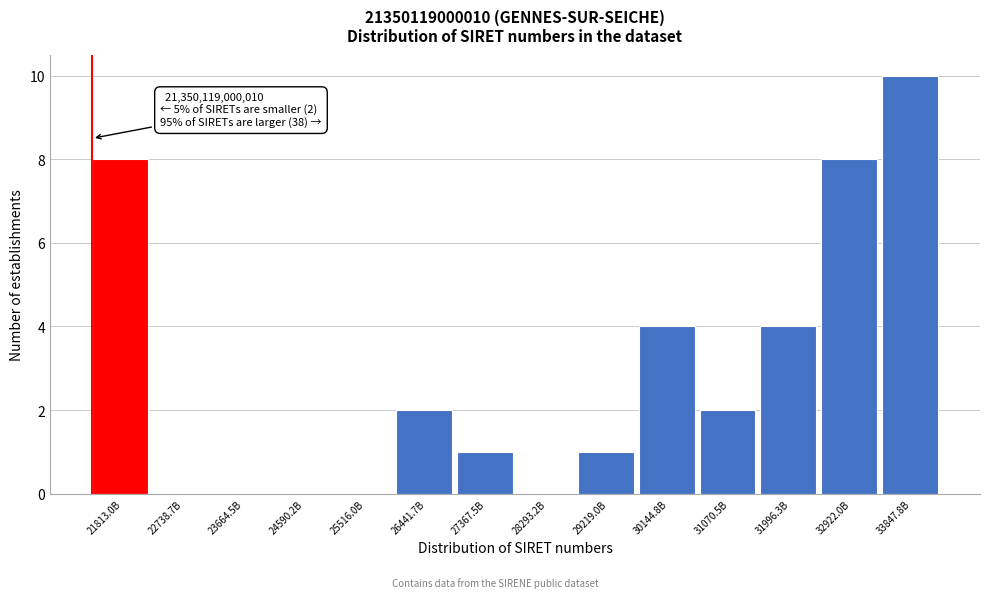

Reading left to right, list all the values displayed in this chart.

21813.0B=8	22738.7B=0	23664.5B=0	24590.2B=0	25516.0B=0	26441.7B=2	27367.5B=1	28293.2B=0	29219.0B=1	30144.8B=4	31070.5B=2	31996.3B=4	32922.0B=8	33847.8B=10